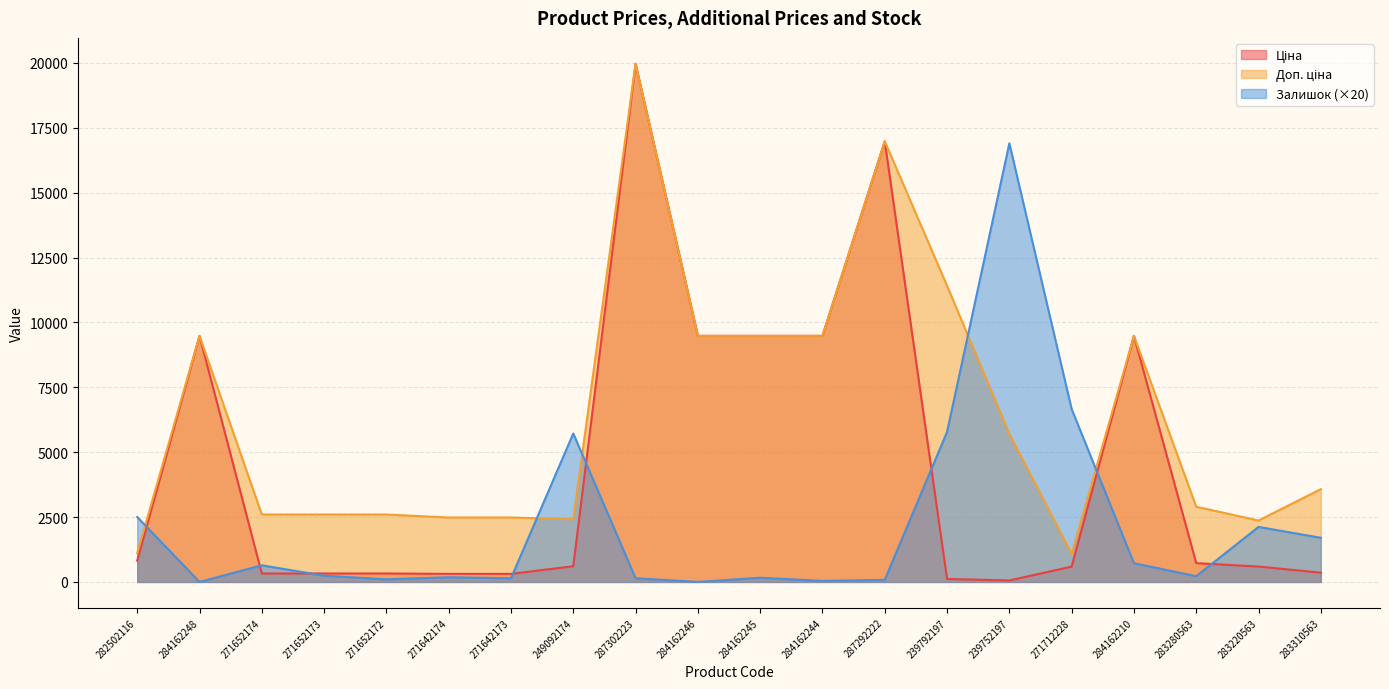

Which category has the highest value across all series?

287302223